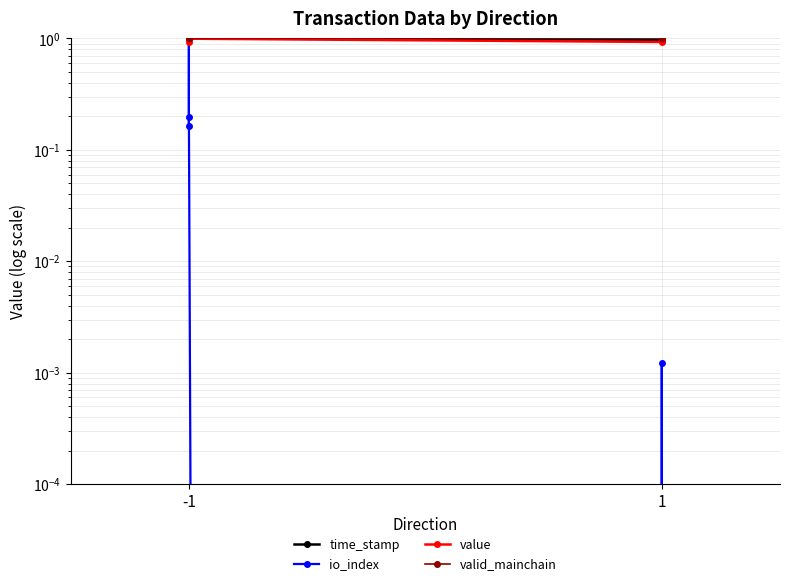

Rank the series by their maximum value, from highest to lowest.

time_stamp, io_index, value, valid_mainchain